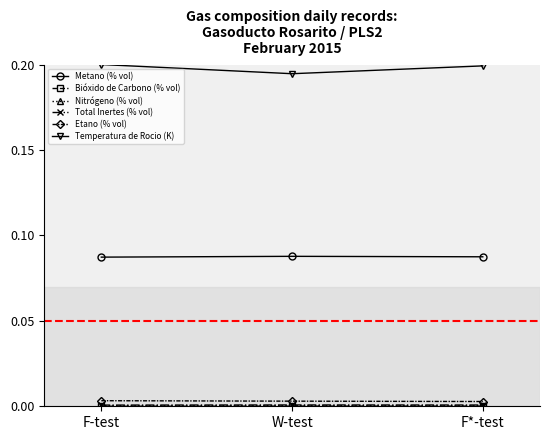

At which label does Temperatura de Rocio (K) reach its minimum?

W-test